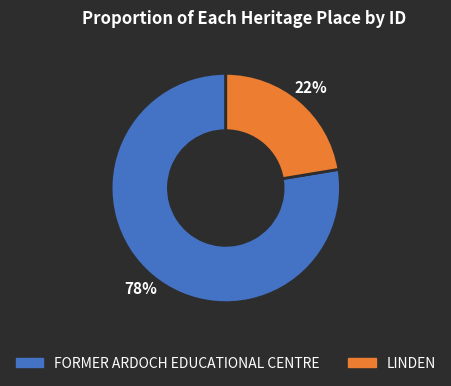

Which slice is the smallest?

LINDEN